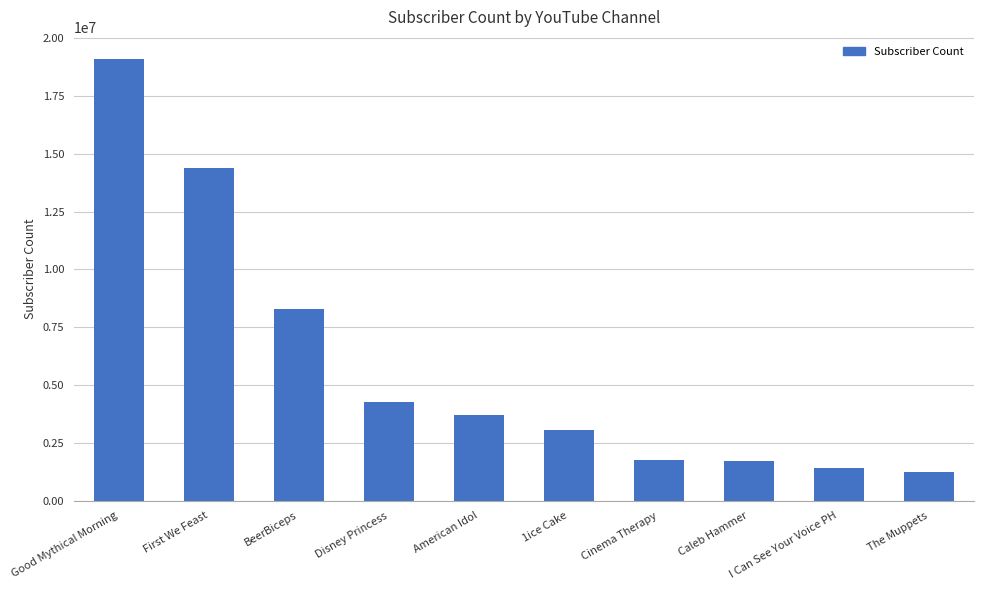

Are the bars grouped side by side (vs. stacked)?

No